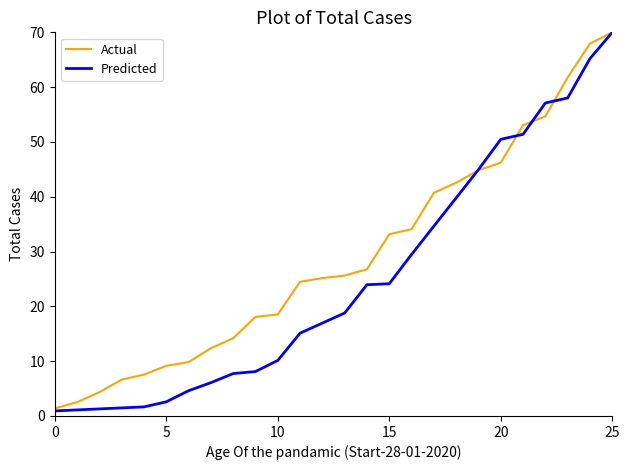

What is the maximum value shown in the chart?

70.0